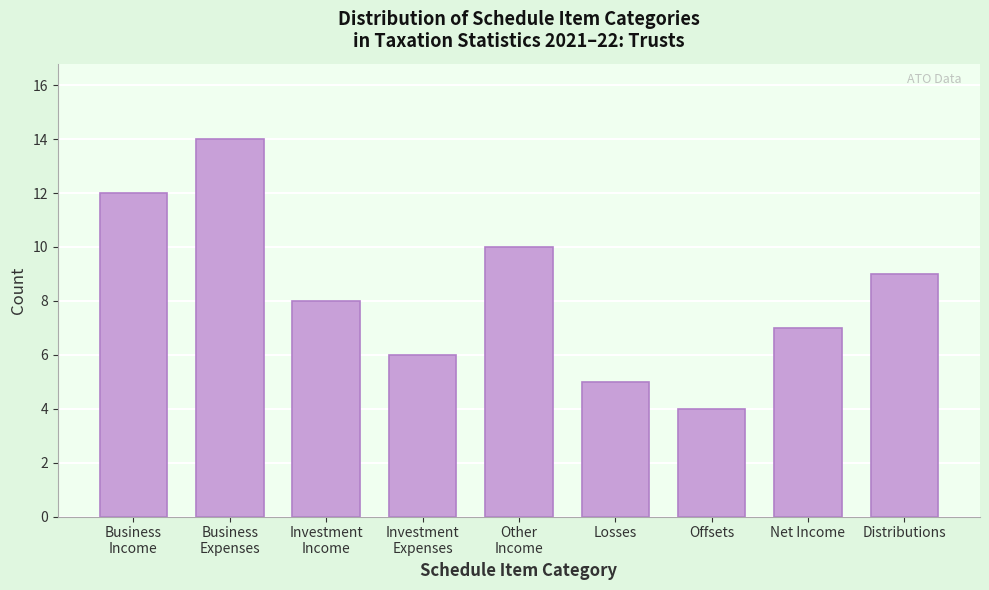

Reading right to left, transcribe all the data shown in this chart.

9	7	4	5	10	6	8	14	12